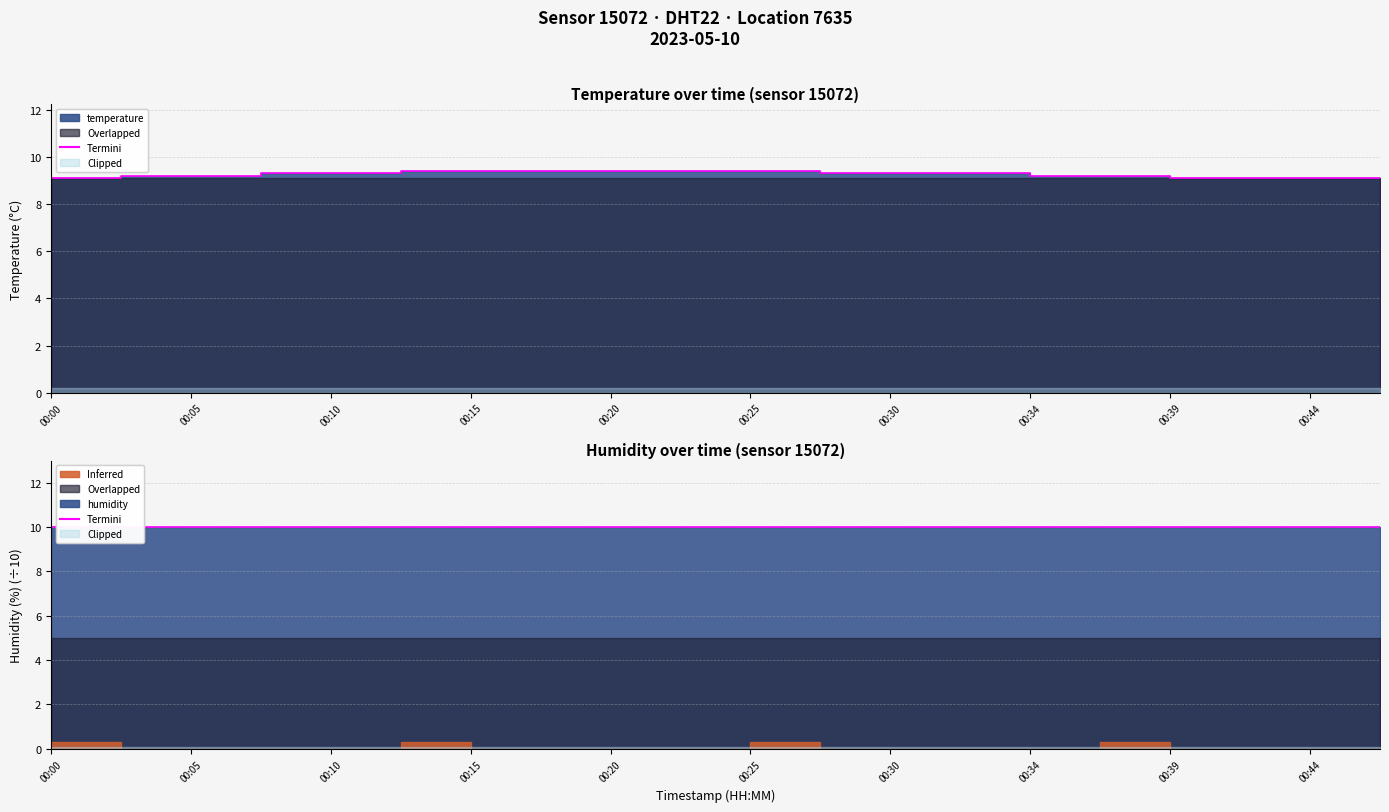

What is the change in value from 00:27 to 00:34?

-0.1